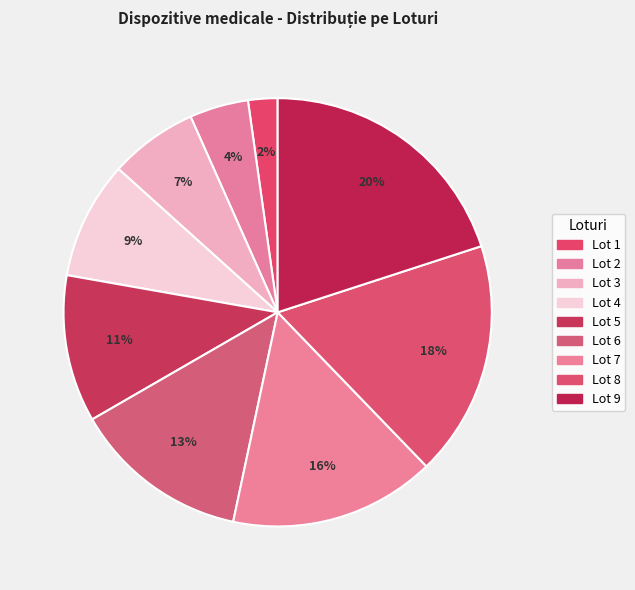

Combined, do Lot 2 and Lot 1 account for over 50%?

No